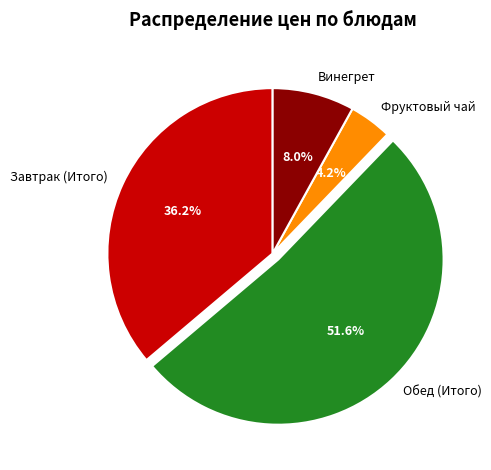

Which category has the biggest portion of the pie?

Обед (Итого)